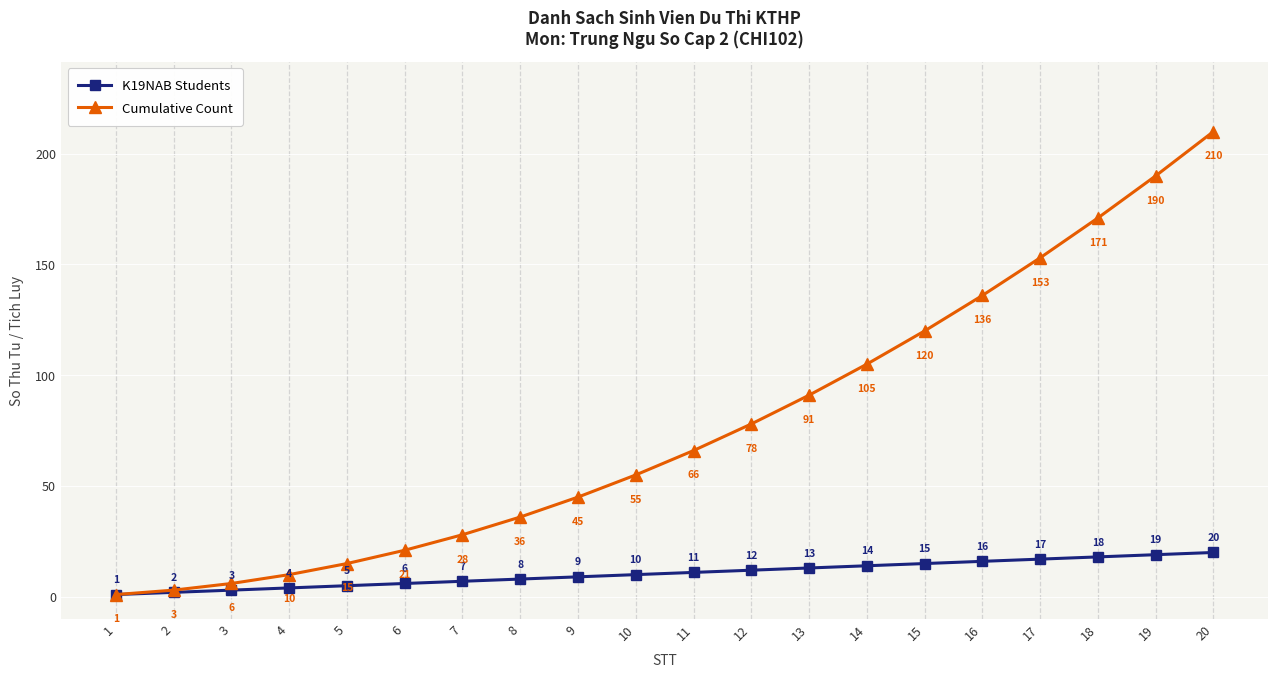

Is it true that K19NAB Students equals 31 at 19?

False